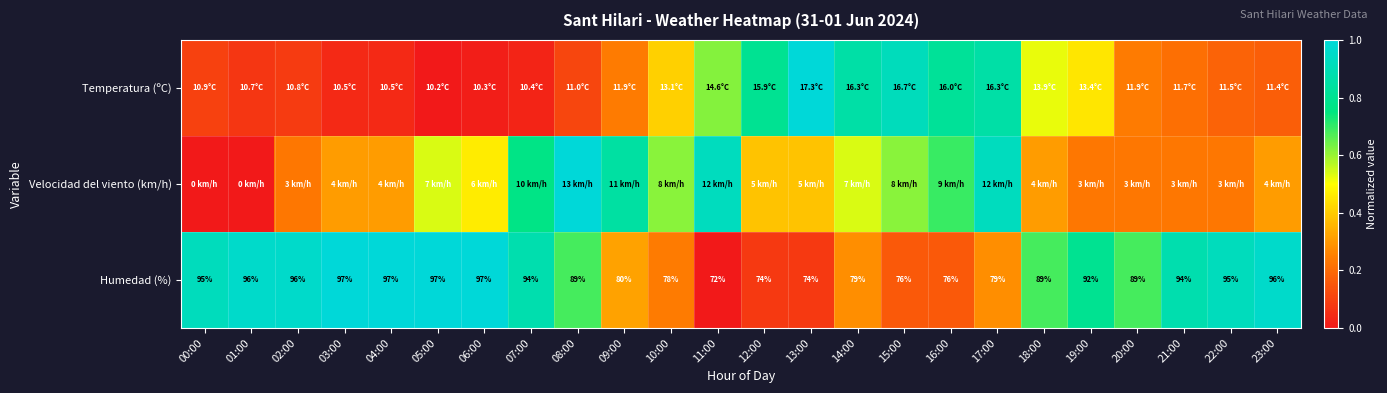

What is the difference between the highest and lowest values at 01:00?

1.0